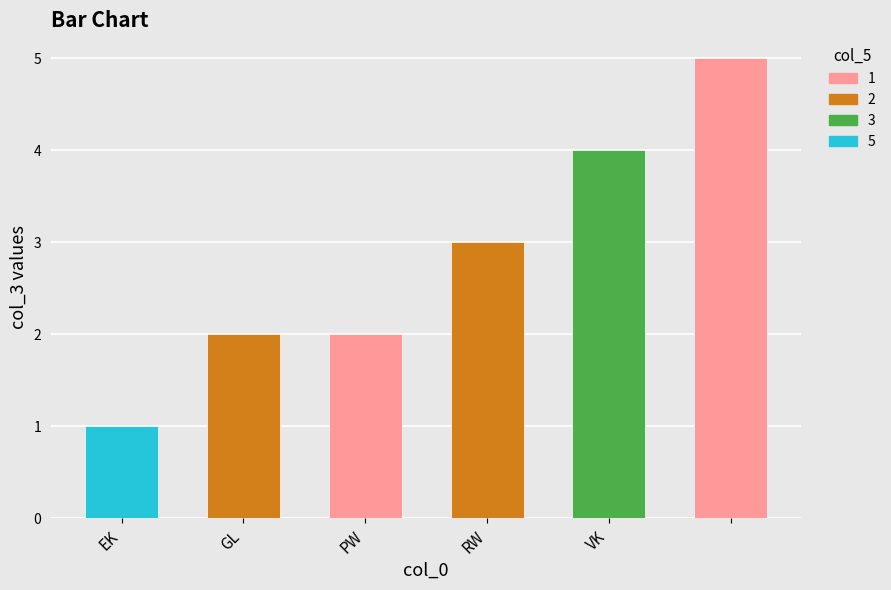

What is the sum of all values?

17